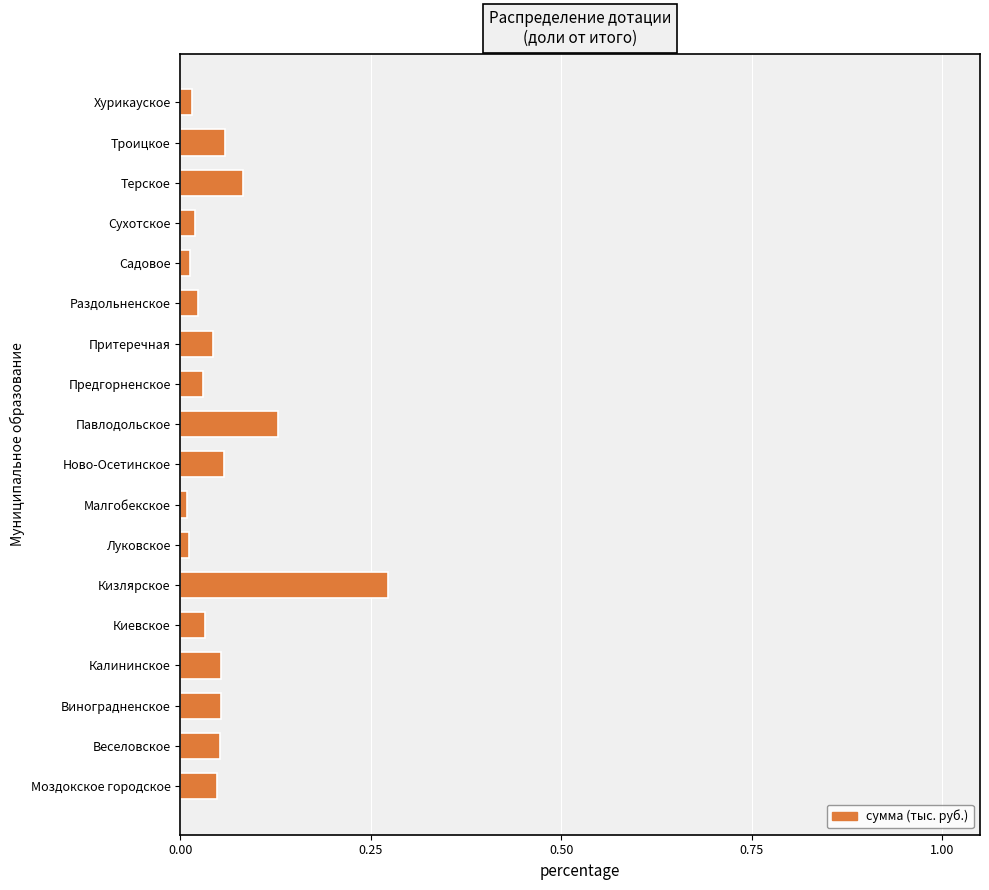

Between Павлодольское and Киевское, which is larger?

Павлодольское